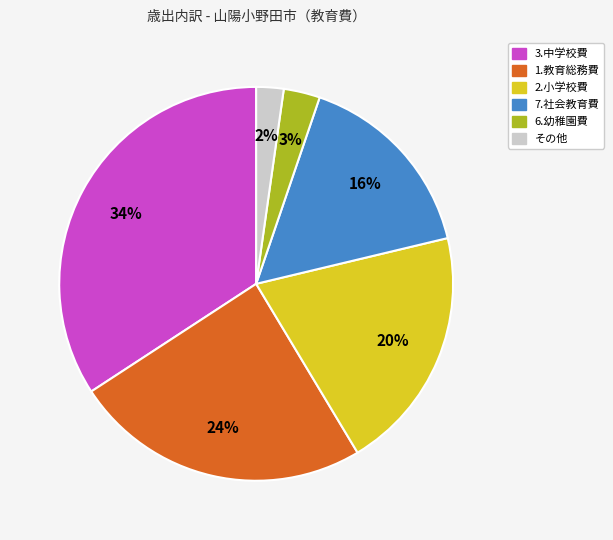

To the nearest percent, what is the average slice percentage?

17%